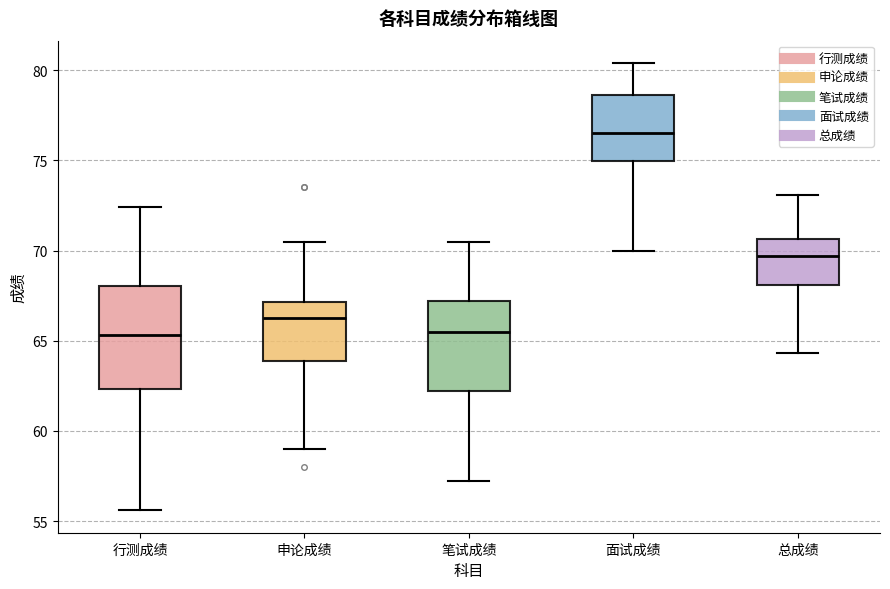

Where is the upper edge of the box for 行测成绩 on the y-axis? The values are not printed on the chart, so give them approximately, as read against the axis.

68.0